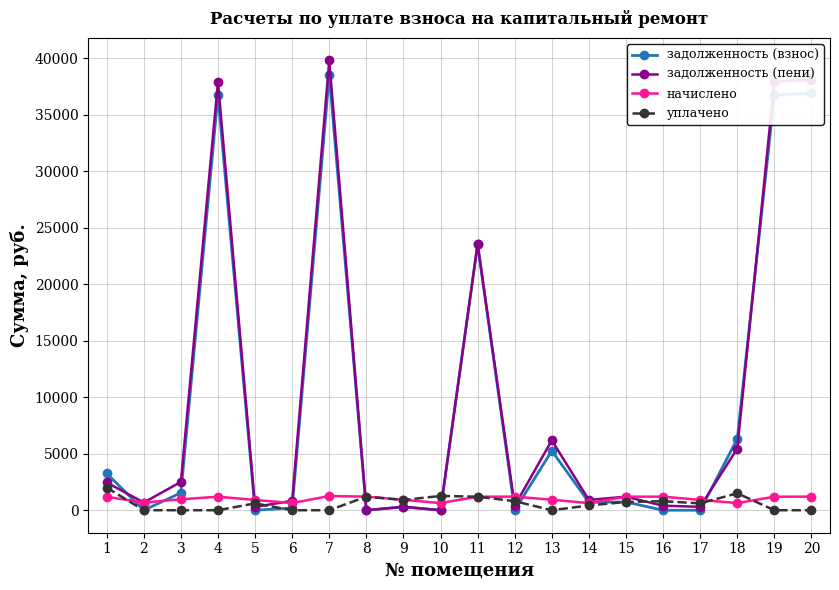

Does the chart have visible grid lines?

Yes